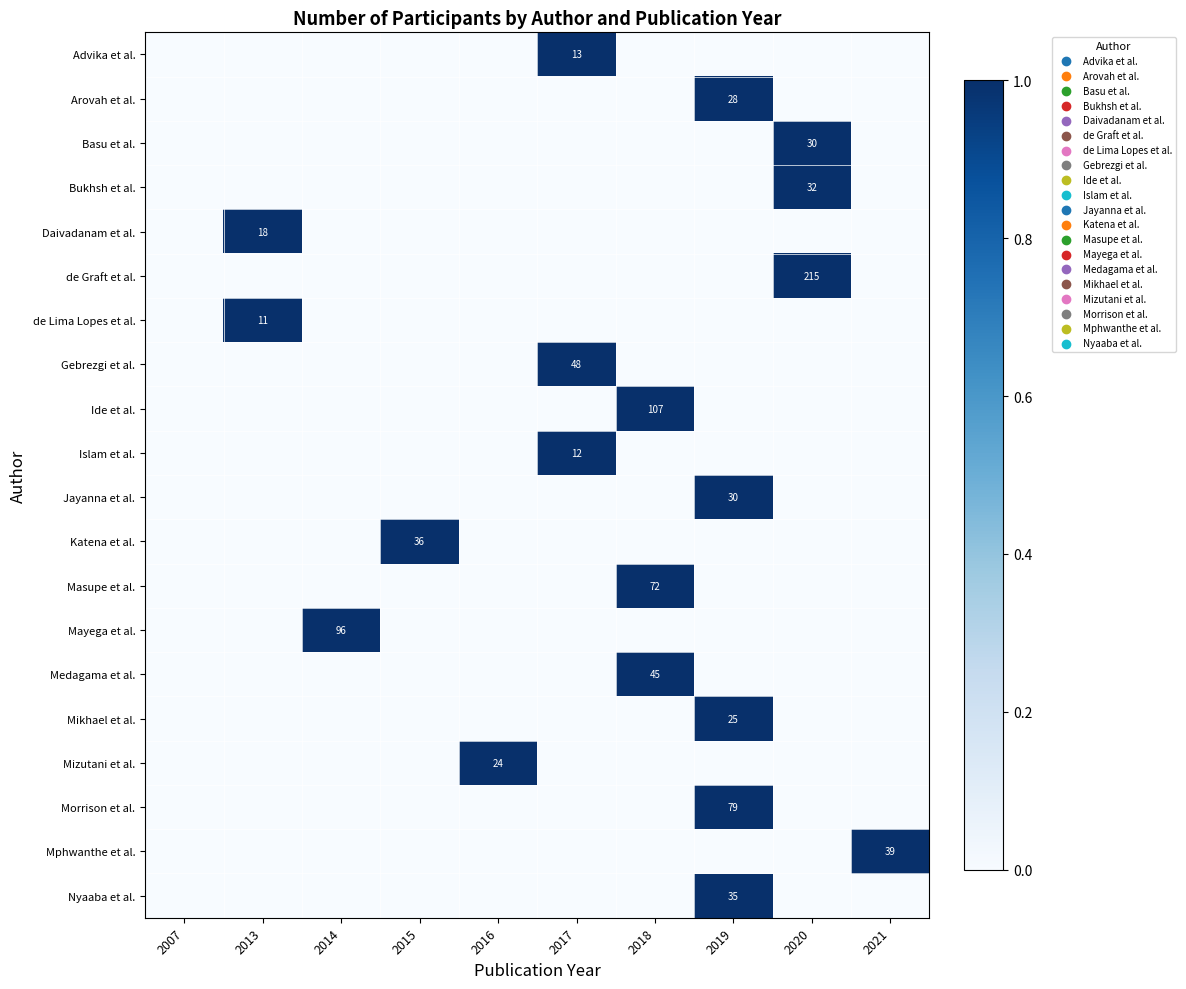

Rank the categories by Arovah et al. value from lowest to highest.

2007, 2013, 2014, 2015, 2016, 2017, 2018, 2020, 2021, 2019